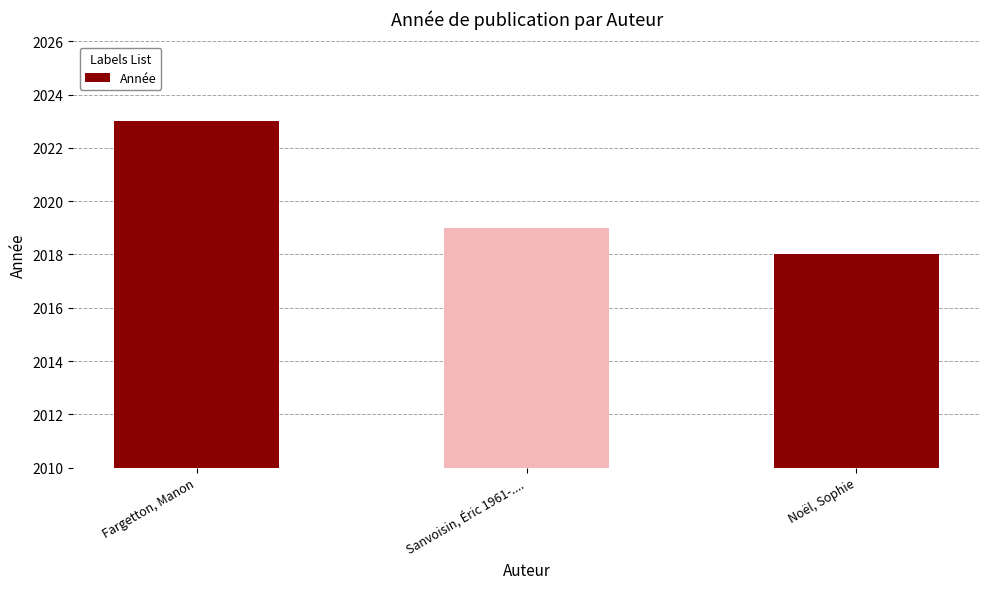

Does the chart contain stacked bars?

No